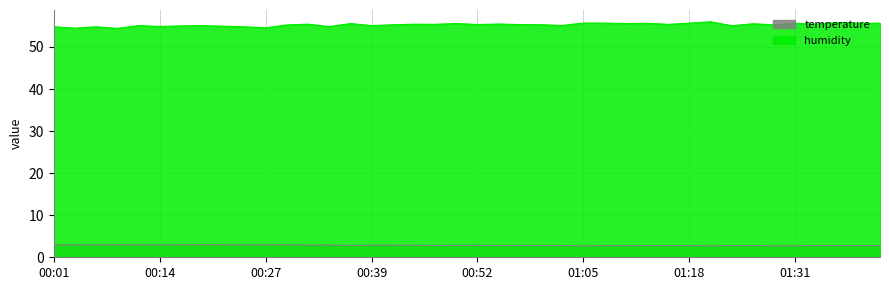

Reading right to left, list all the values displayed in this chart.

temperature: 2.8	2.8	2.8	2.8	2.7	2.7	2.8	2.8	2.7	2.8	2.8	2.8	2.8	2.8	2.7	2.8	2.8	2.8	2.8	2.8	2.8	2.8	2.9	2.9	2.9	2.8	2.9	2.9	3.0	3.0	2.9	3.0	3.0	3.0	2.9	3.0	3.0	3.0	2.9	2.9
humidity: 55.7	55.6	55.8	55.4	55.6	55.3	55.5	55.0	56.0	55.7	55.4	55.6	55.6	55.7	55.7	55.1	55.3	55.3	55.4	55.3	55.6	55.4	55.4	55.3	55.1	55.5	54.8	55.4	55.2	54.5	54.8	54.9	55.1	55.0	54.9	55.1	54.4	54.8	54.5	54.8